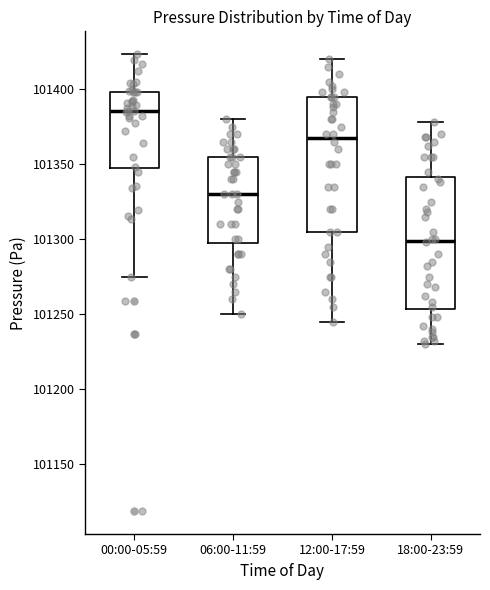

Which box has the highest median line?

00:00-05:59